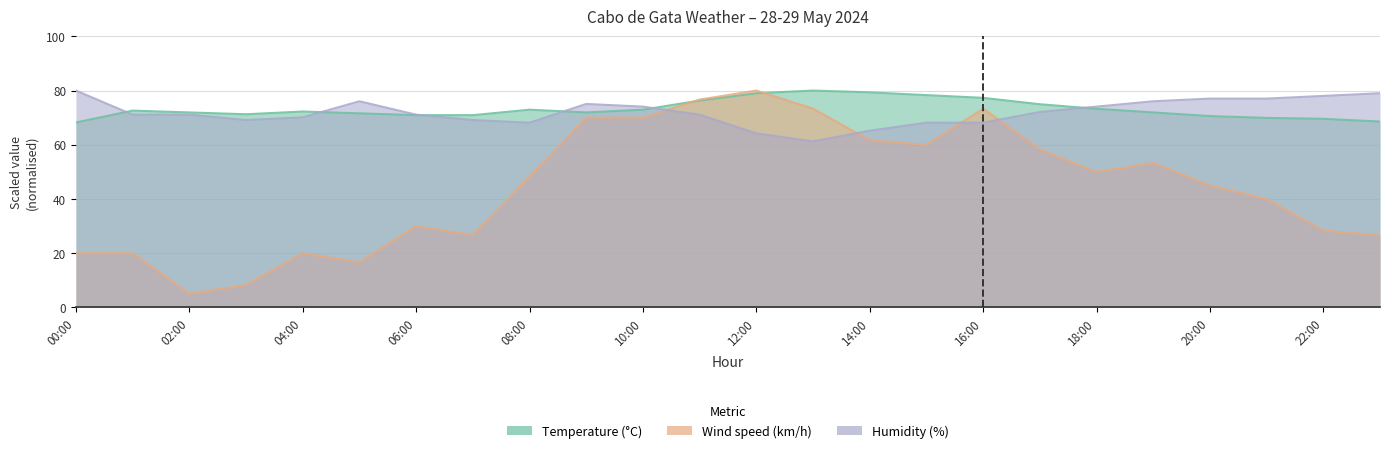

Is it true that Wind speed (km/h) equals 29.9 at 18:00?

False